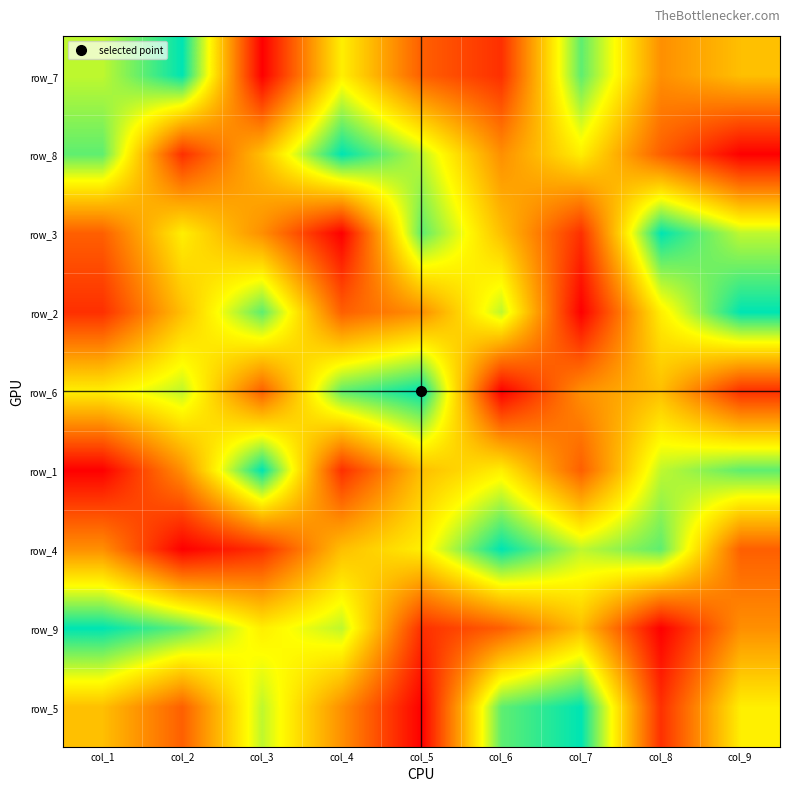

How many row_7 values are between 3 and 7?

5